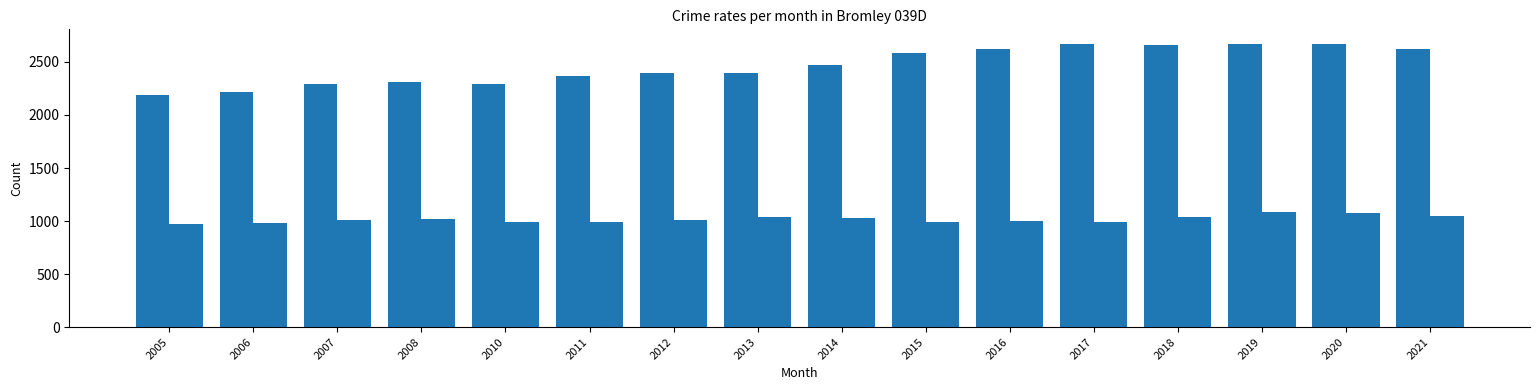

How many categories are shown in the chart?

16